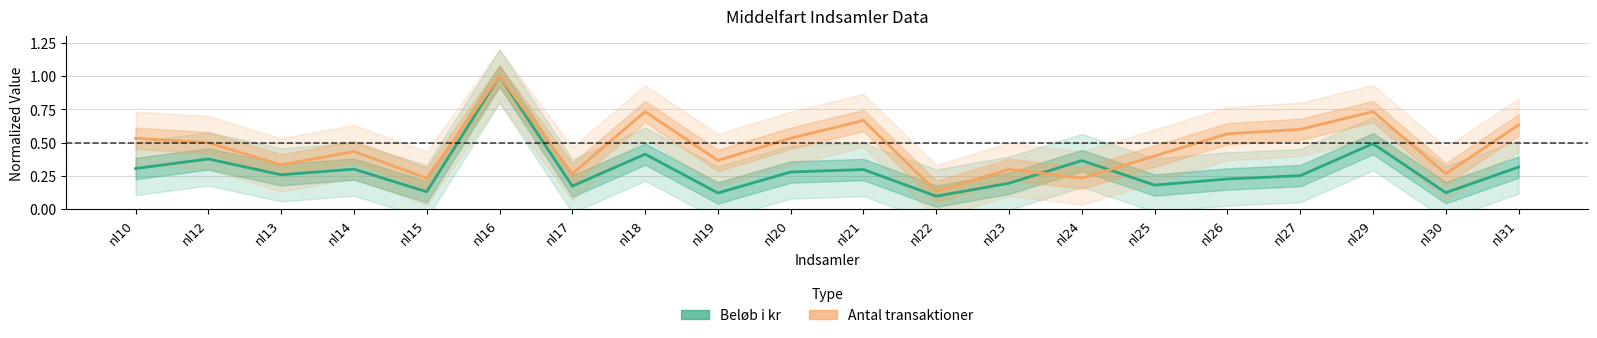

Rank the series by their average value, from highest to lowest.

Antal transaktioner, Beløb i kr